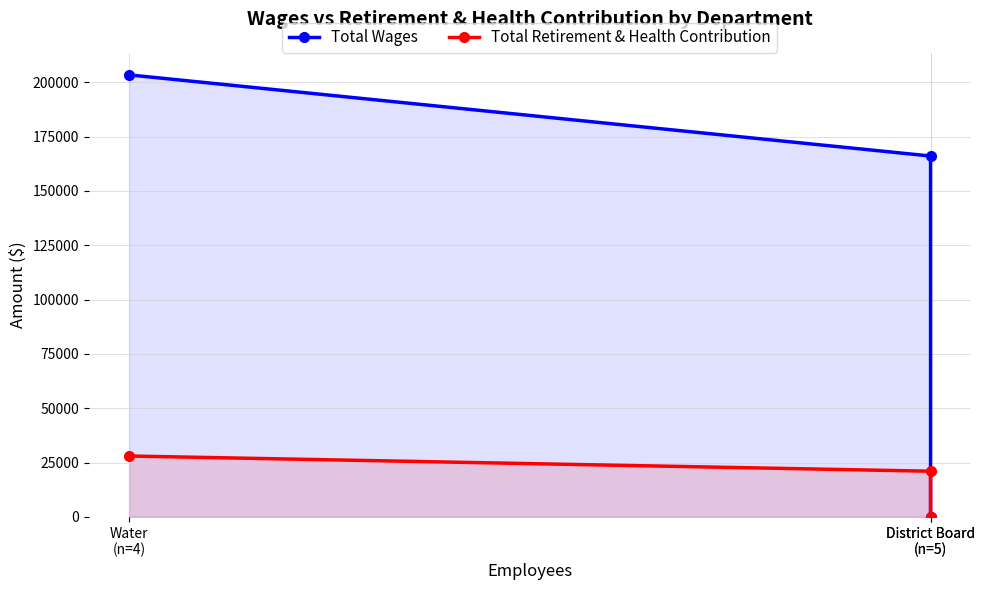

What is the approximate value of Total Retirement & Health Contribution at District Board
(n=5)?

21000